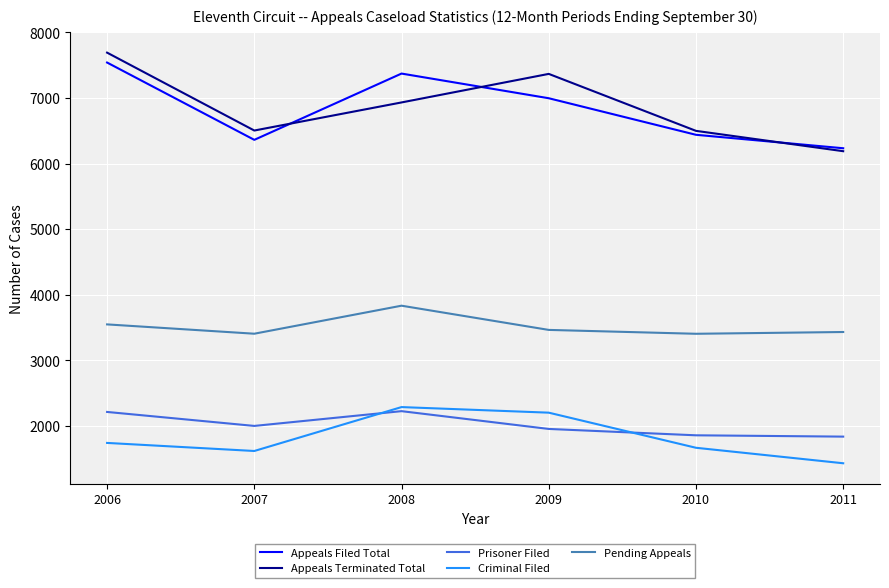

At which category does Appeals Terminated Total reach its first local valley?

2007